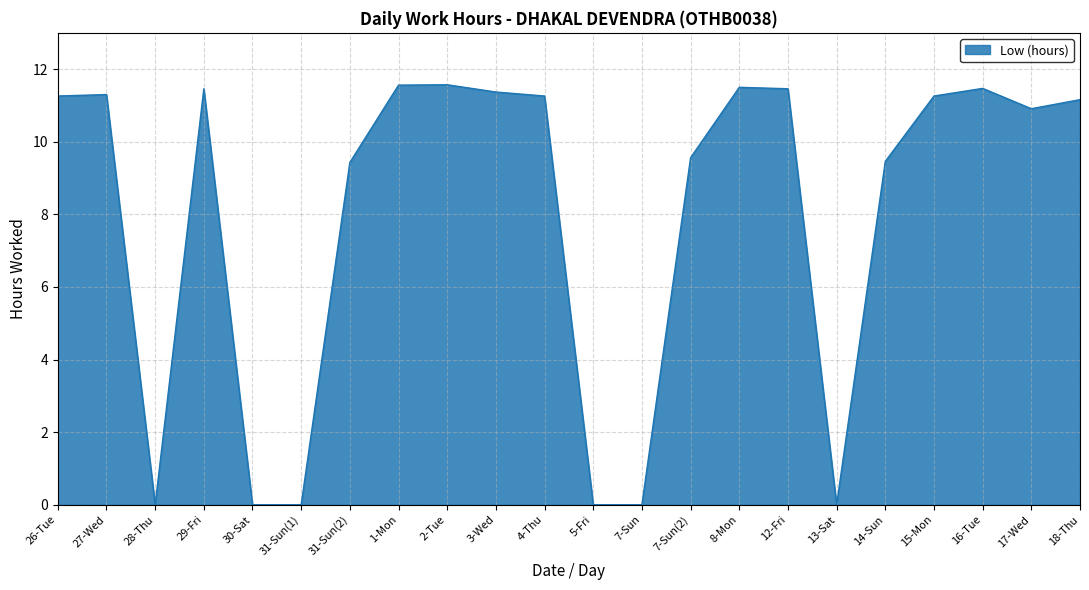

Approximately how many times larger is the value at 26-Tue compared to 16-Tue?

1.0